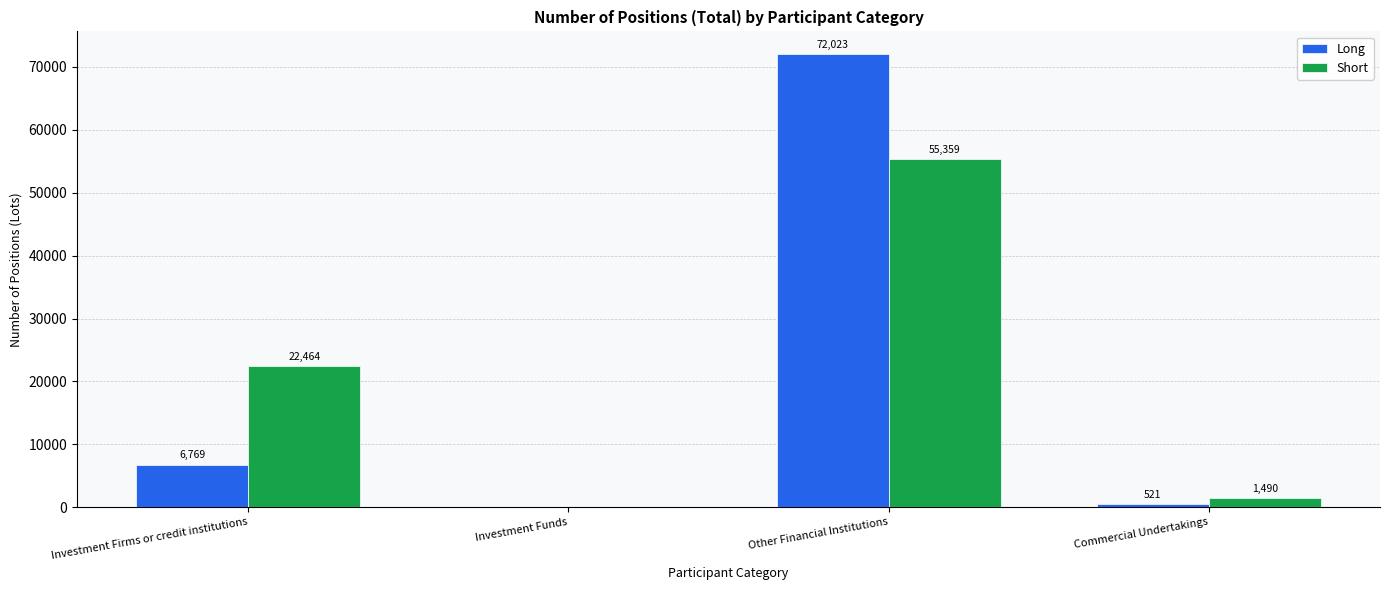

Are the bars grouped side by side (vs. stacked)?

Yes